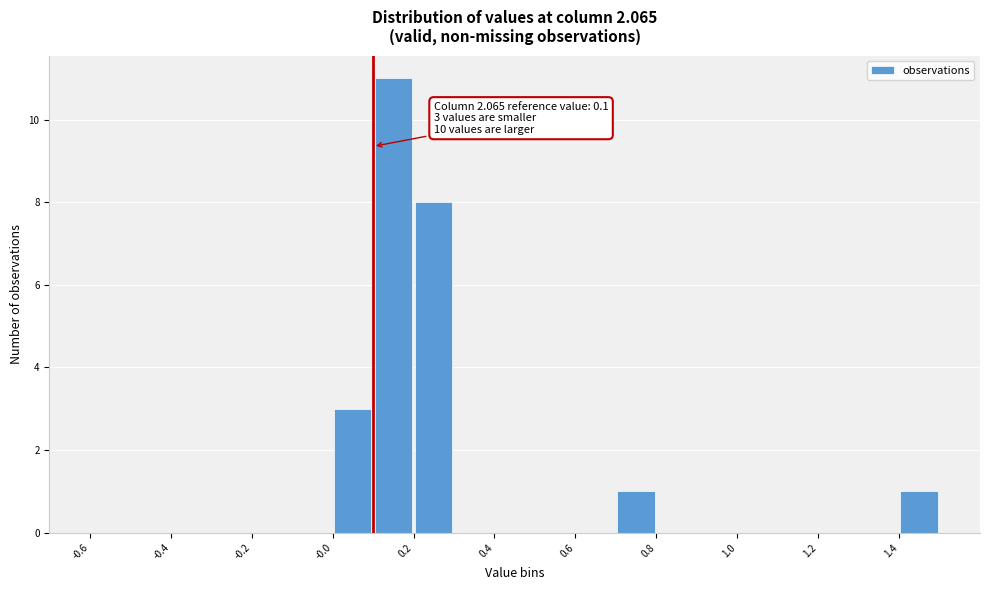

Over which range of the x-axis is the bar tallest?

0.1 to 0.2